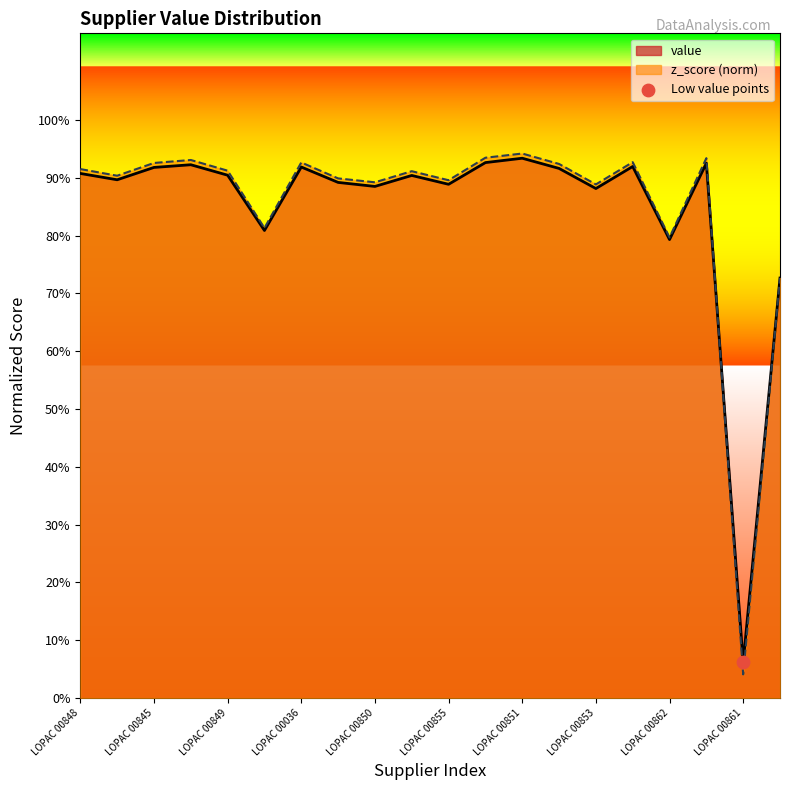

Which series contains the highest Y value?

norm_value